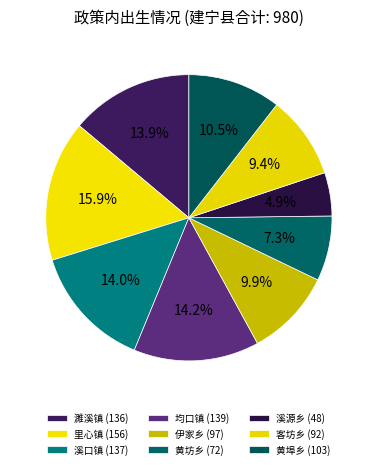

What portion of the pie excludes 伊家乡?

90.1%